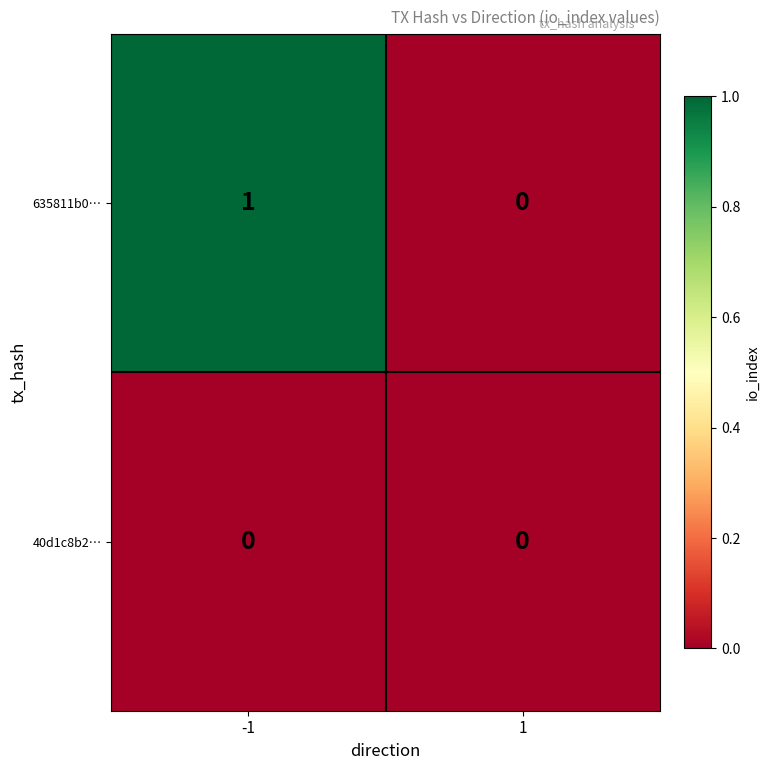

The value of 635811b0… at -1 is 0. True or false?

False